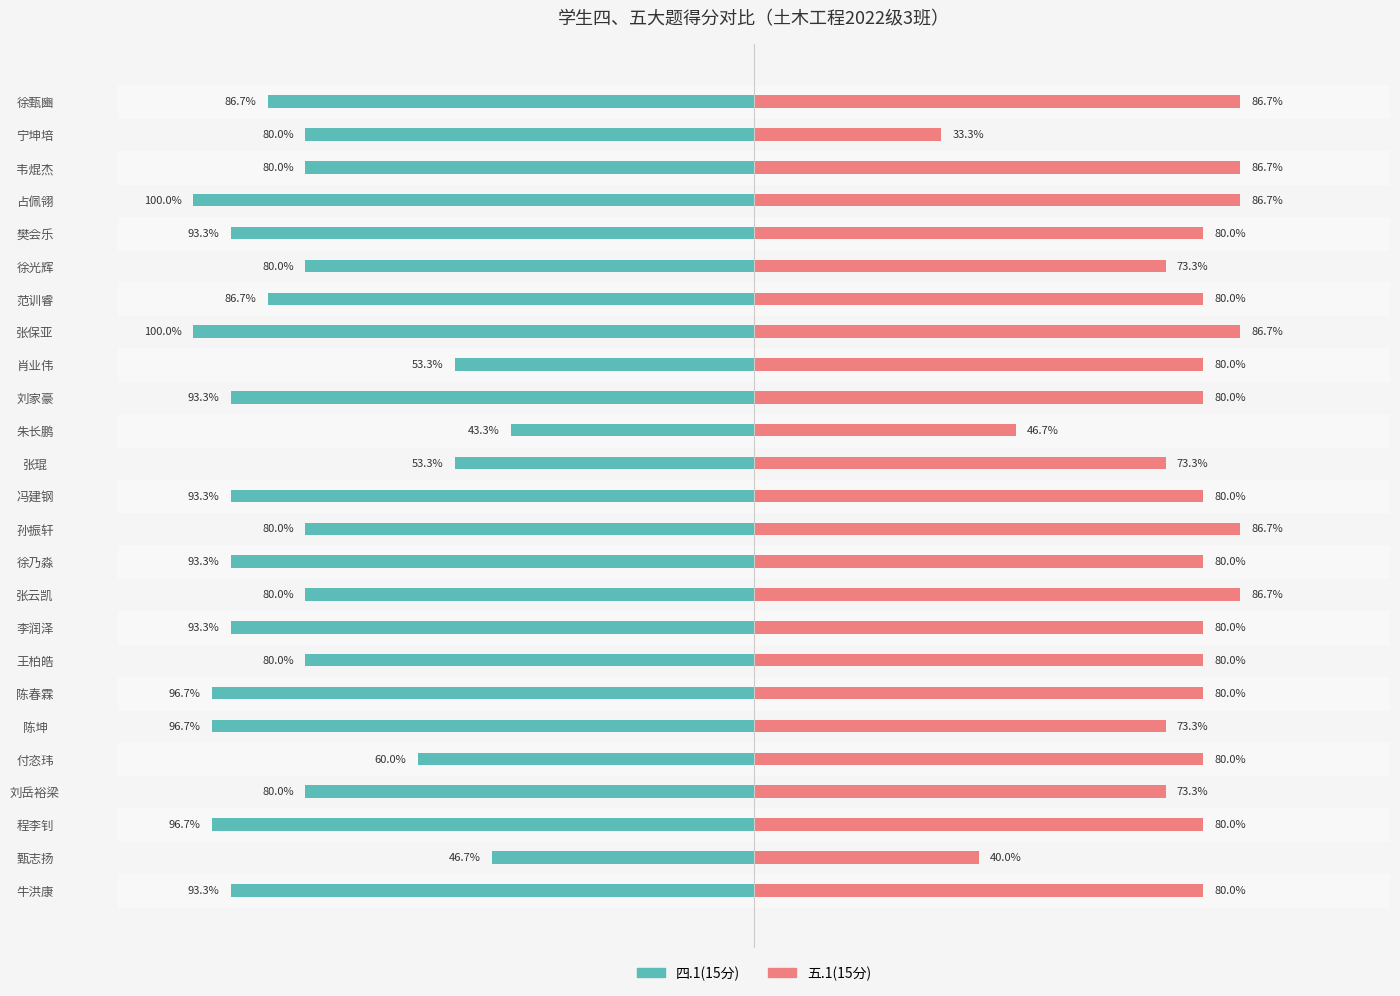

True or false: 五.1(15分) has a value of 6.4 at 徐光辉.

False